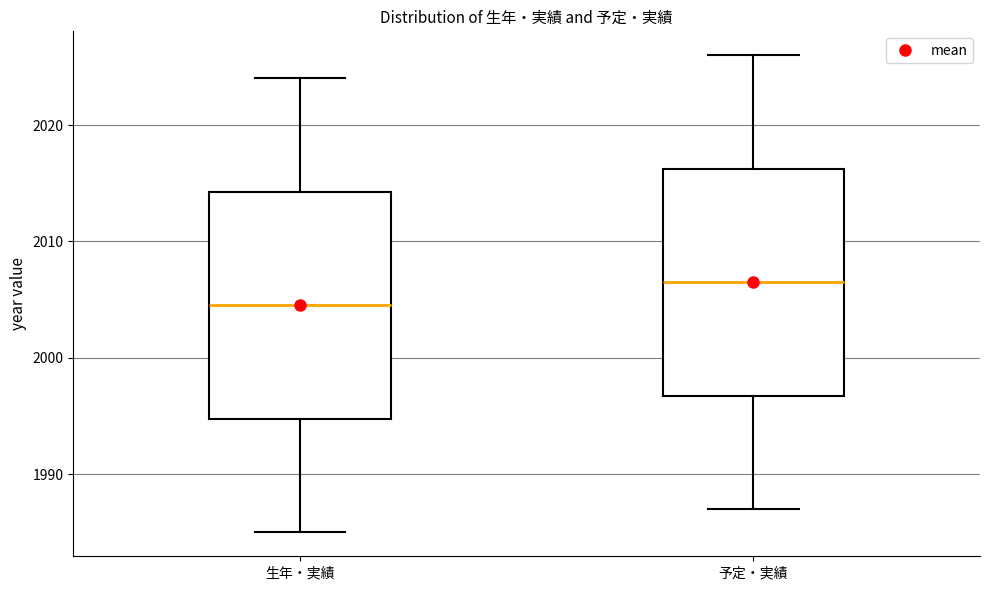

Reading left to right, transcribe this box plot: for each box, give where its median line is, the range the box spans, and where its two whiskers end, as read against the y-axis. The values are not printed on the chart, so give them approximately, as read against the axis.

生年・実績: median 2005, box 1995 to 2014, whiskers 1985 to 2024
予定・実績: median 2007, box 1997 to 2016, whiskers 1987 to 2026